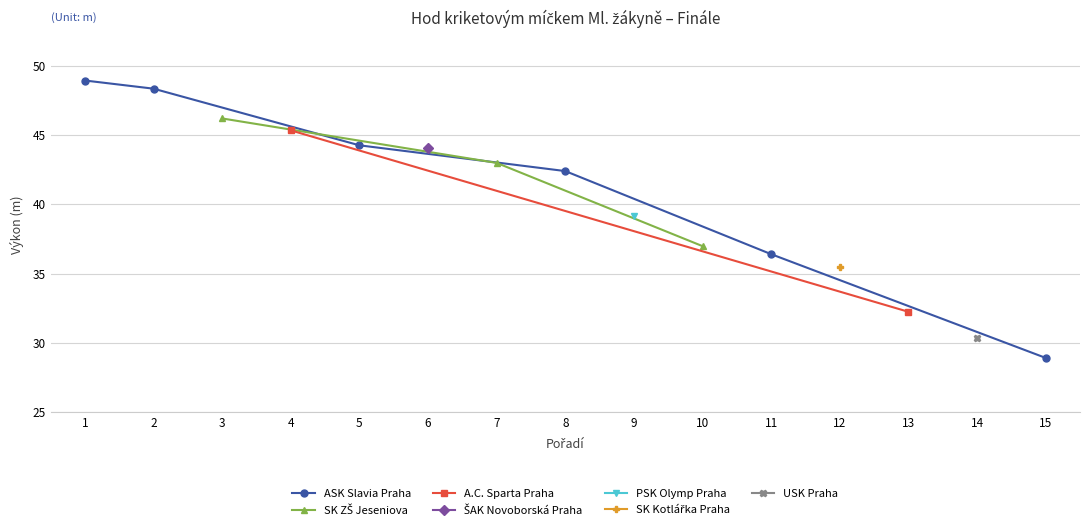

Reading left to right, extract all data points from this chart.

48.9	48.4	46.2	45.3	44.3	44.0	43.0	42.4	39.2	37.0	36.4	35.5	32.2	30.3	28.9